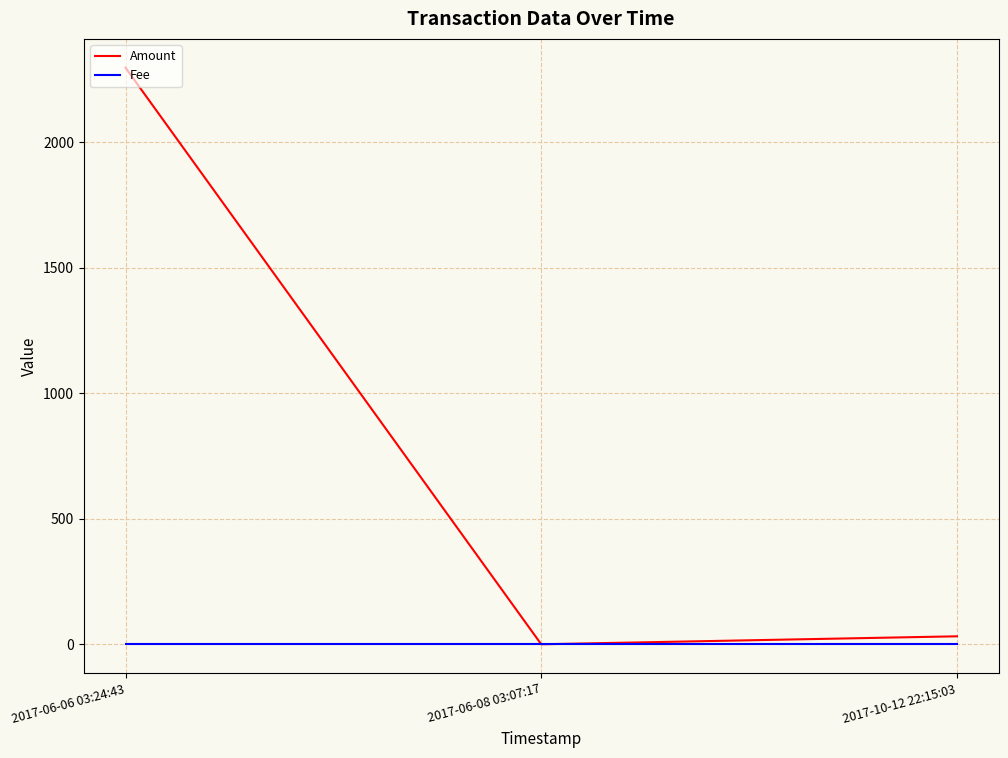

At which category is the sum across all series the highest?

2017-06-06 03:24:43